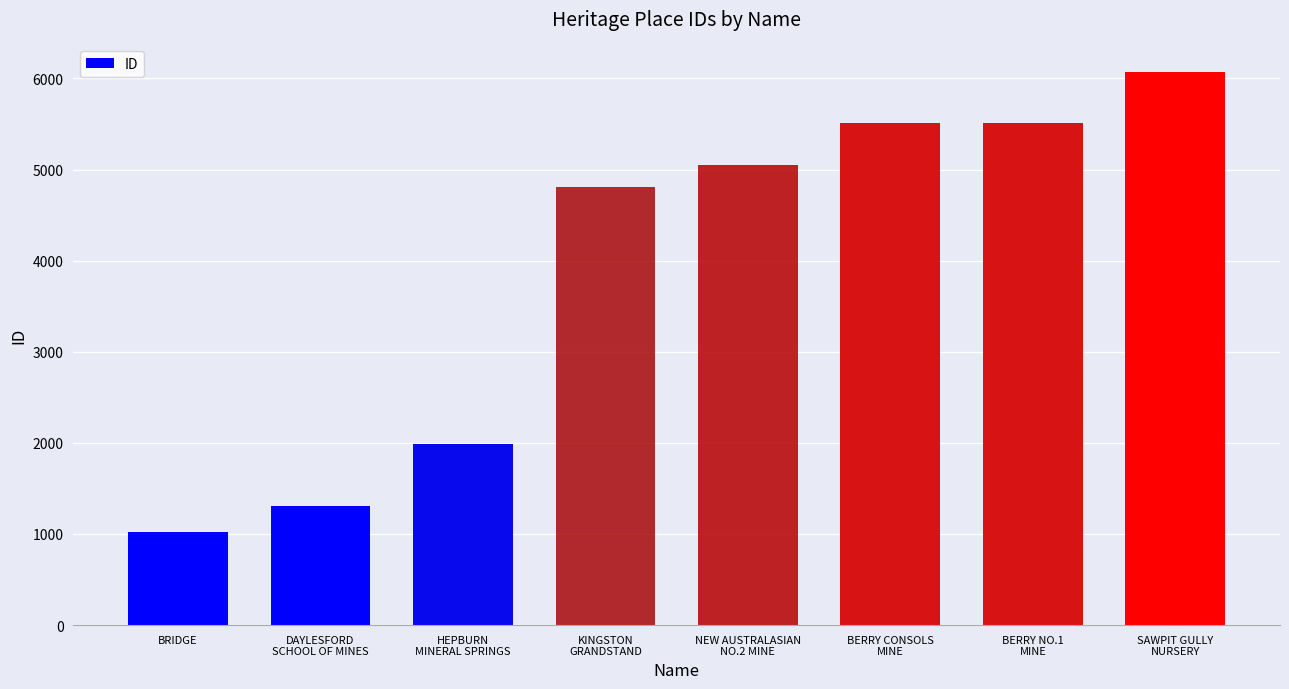

True or false: the data shows 5505 at BERRY CONSOLS
MINE.

True